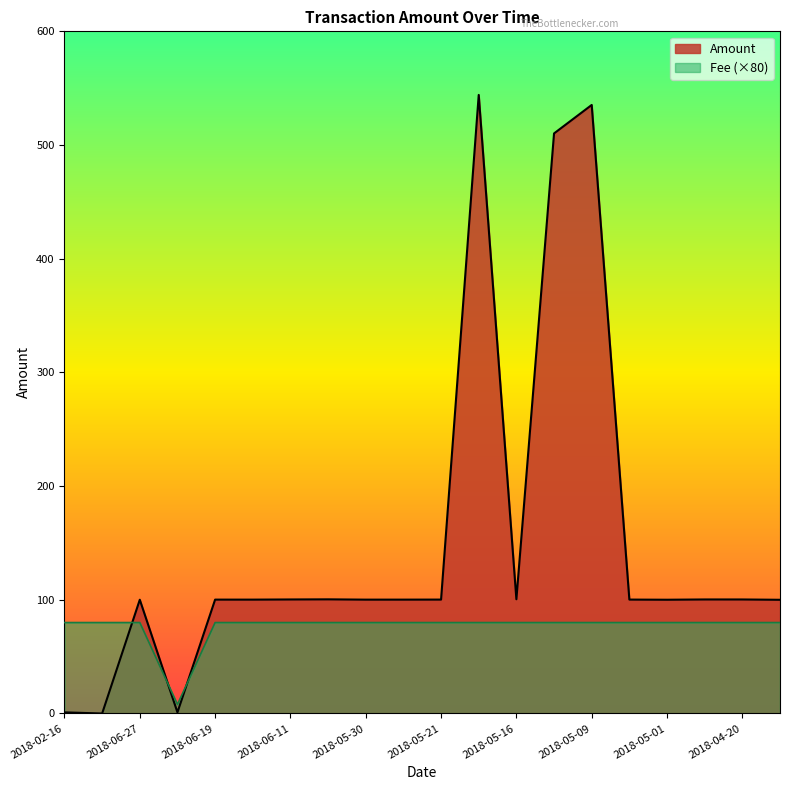

What is the difference between the second highest and minimum values in the Amount series?

535.2